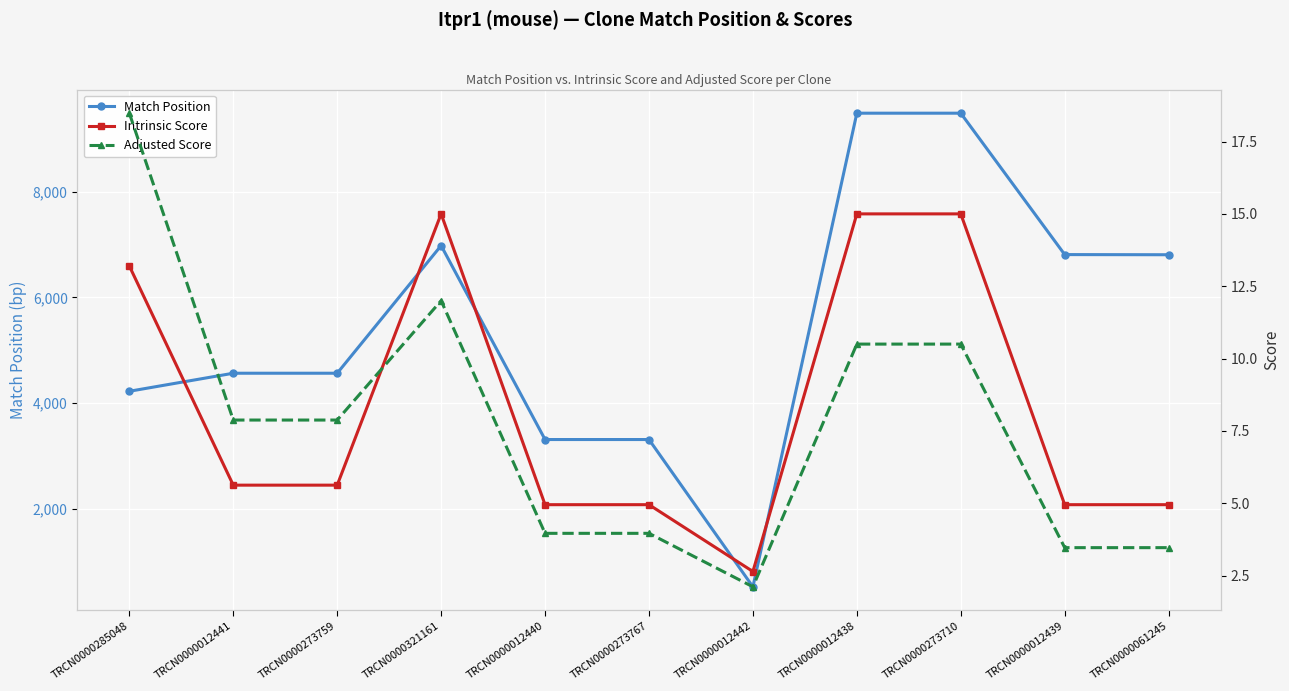

At which label does Match Position first exceed 4566?

TRCN0000321161